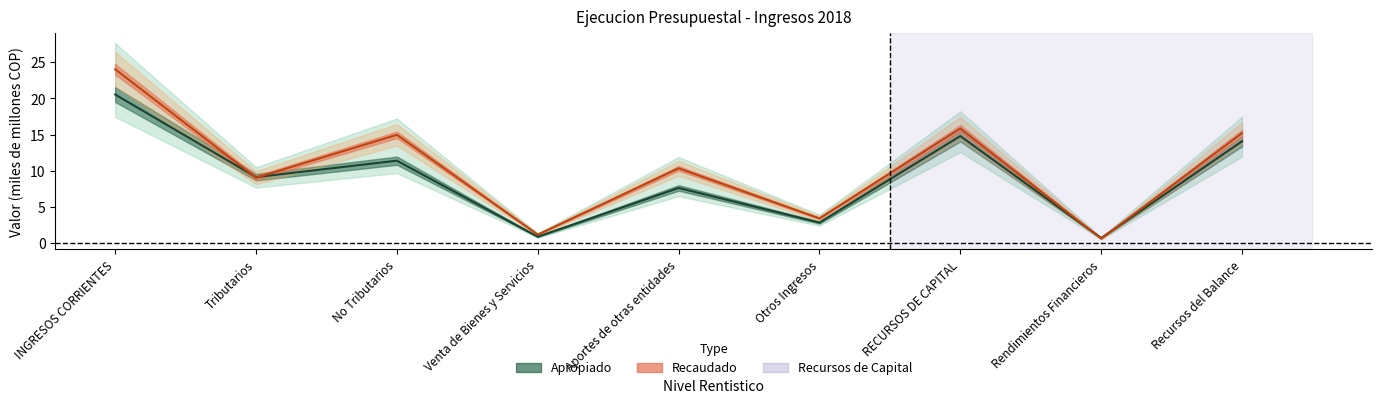

What is the average value of the Recaudado series?

10.5